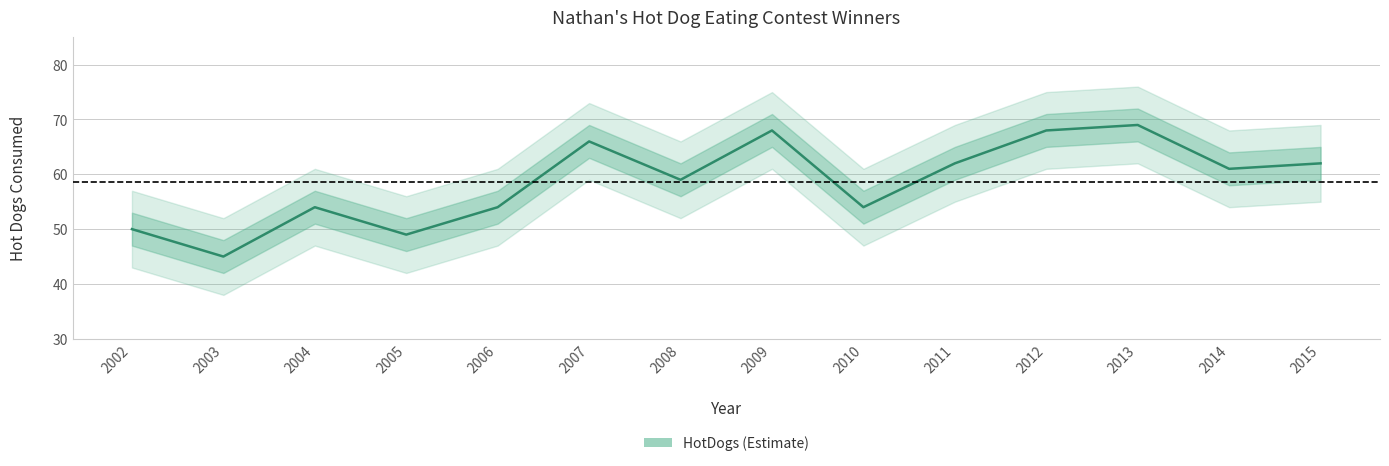

What is the value of the 8th point from the left?

68